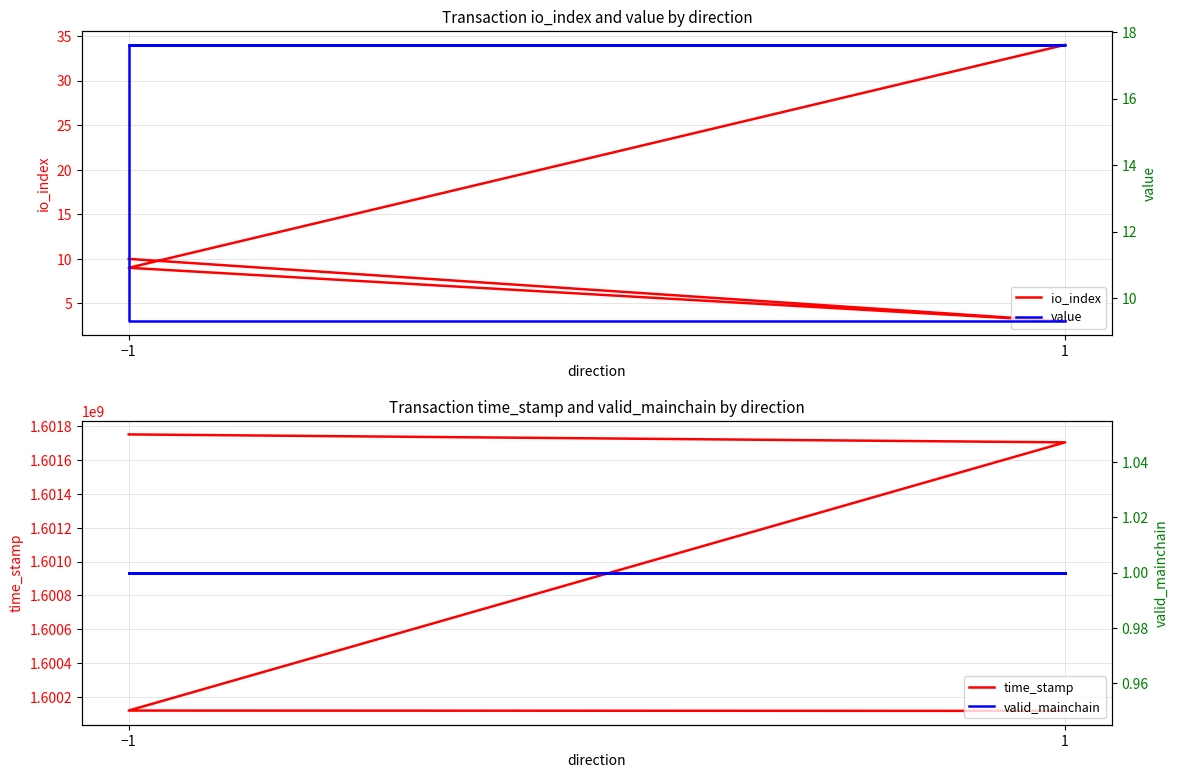

Which label corresponds to the largest value in the chart?

−1